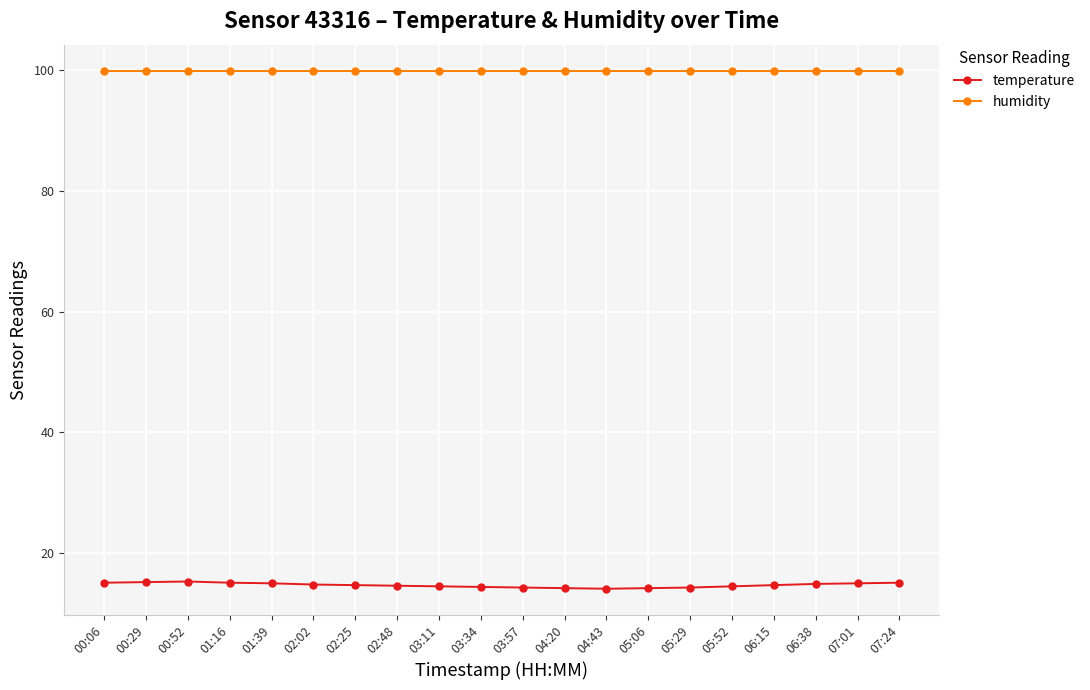

True or false: temperature and humidity intersect in this chart.

False